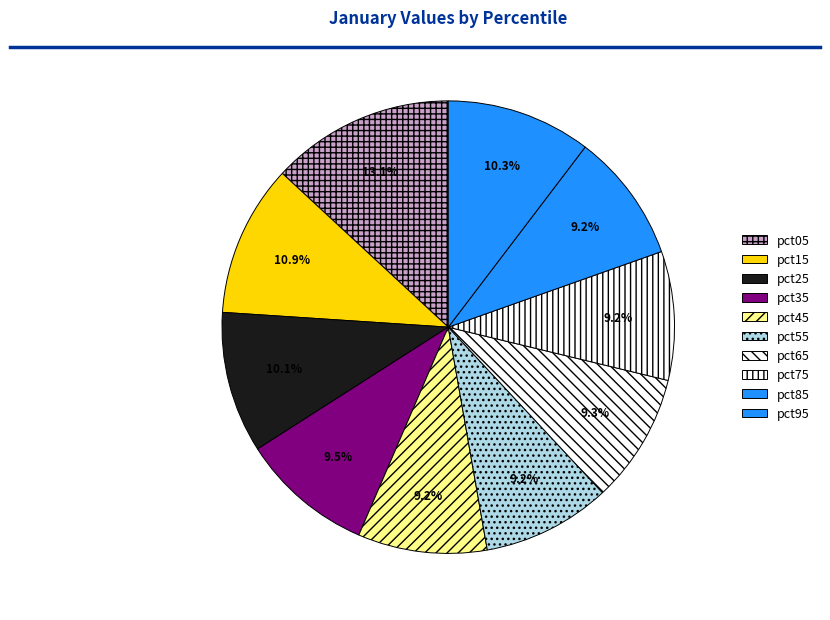

How many slices are in this pie chart?

10